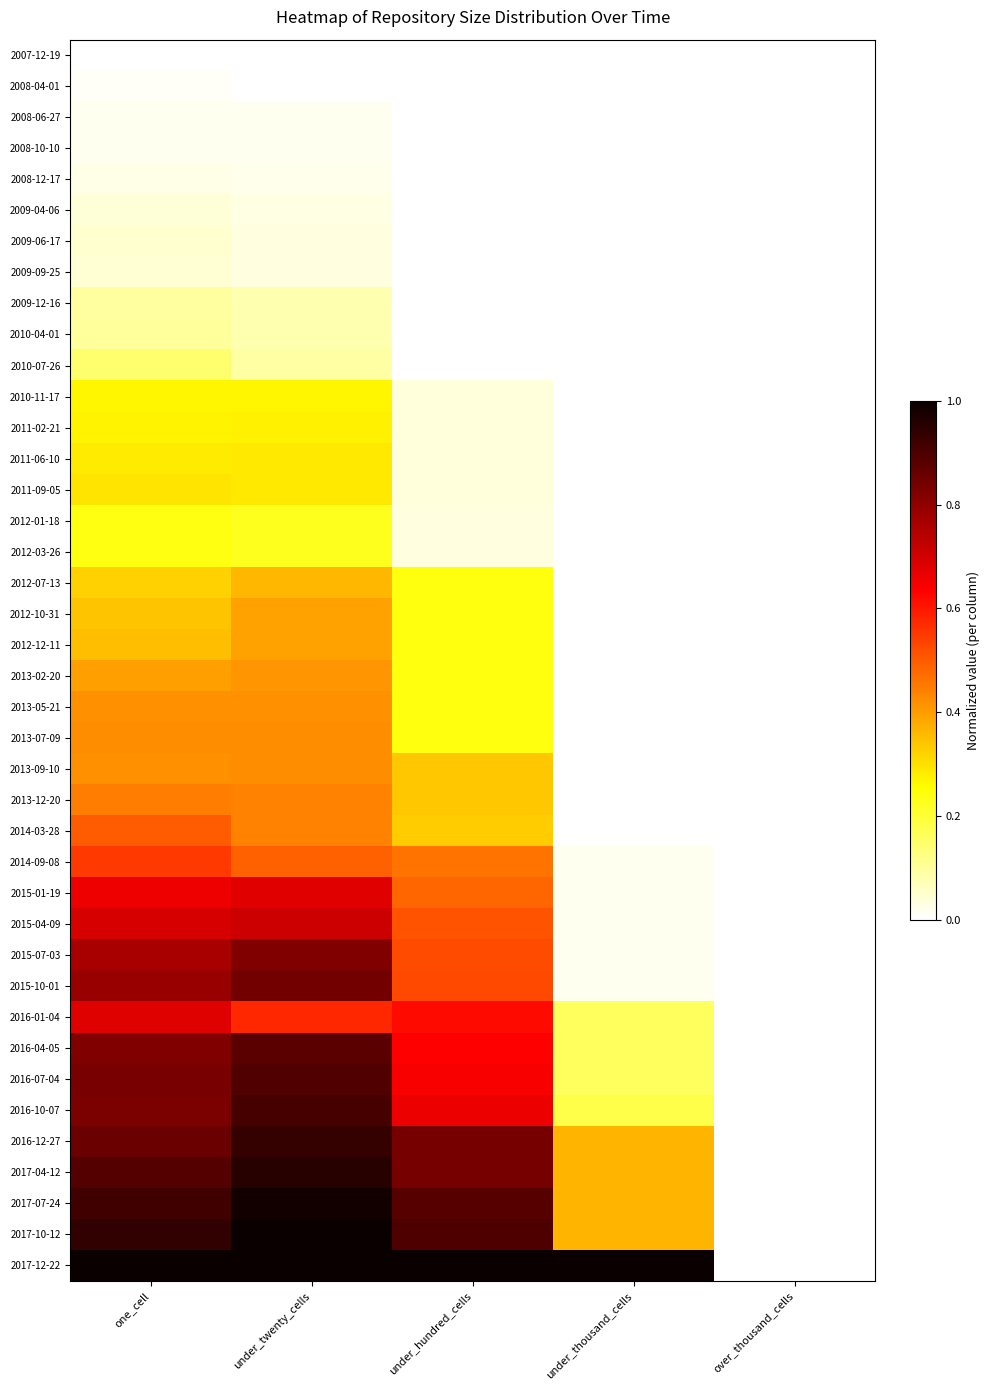

Reading right to left, what are all the values shown in this chart?

2007-12-19: over_thousand_cells=0.0	under_thousand_cells=0.0	under_hundred_cells=0.0	under_twenty_cells=0.0	one_cell=0.0
2008-04-01: over_thousand_cells=0.0	under_thousand_cells=0.0	under_hundred_cells=0.0	under_twenty_cells=0.0	one_cell=0.0
2008-06-27: over_thousand_cells=0.0	under_thousand_cells=0.0	under_hundred_cells=0.0	under_twenty_cells=0.0	one_cell=0.0
2008-10-10: over_thousand_cells=0.0	under_thousand_cells=0.0	under_hundred_cells=0.0	under_twenty_cells=0.0	one_cell=0.0
2008-12-17: over_thousand_cells=0.0	under_thousand_cells=0.0	under_hundred_cells=0.0	under_twenty_cells=0.0	one_cell=0.0
2009-04-06: over_thousand_cells=0.0	under_thousand_cells=0.0	under_hundred_cells=0.0	under_twenty_cells=0.0	one_cell=0.0
2009-06-17: over_thousand_cells=0.0	under_thousand_cells=0.0	under_hundred_cells=0.0	under_twenty_cells=0.0	one_cell=0.0
2009-09-25: over_thousand_cells=0.0	under_thousand_cells=0.0	under_hundred_cells=0.0	under_twenty_cells=0.0	one_cell=0.0
2009-12-16: over_thousand_cells=0.0	under_thousand_cells=0.0	under_hundred_cells=0.0	under_twenty_cells=0.1	one_cell=0.1
2010-04-01: over_thousand_cells=0.0	under_thousand_cells=0.0	under_hundred_cells=0.0	under_twenty_cells=0.1	one_cell=0.1
2010-07-26: over_thousand_cells=0.0	under_thousand_cells=0.0	under_hundred_cells=0.0	under_twenty_cells=0.1	one_cell=0.1
2010-11-17: over_thousand_cells=0.0	under_thousand_cells=0.0	under_hundred_cells=0.0	under_twenty_cells=0.3	one_cell=0.3
2011-02-21: over_thousand_cells=0.0	under_thousand_cells=0.0	under_hundred_cells=0.0	under_twenty_cells=0.3	one_cell=0.3
2011-06-10: over_thousand_cells=0.0	under_thousand_cells=0.0	under_hundred_cells=0.0	under_twenty_cells=0.3	one_cell=0.3
2011-09-05: over_thousand_cells=0.0	under_thousand_cells=0.0	under_hundred_cells=0.0	under_twenty_cells=0.3	one_cell=0.3
2012-01-18: over_thousand_cells=0.0	under_thousand_cells=0.0	under_hundred_cells=0.0	under_twenty_cells=0.2	one_cell=0.2
2012-03-26: over_thousand_cells=0.0	under_thousand_cells=0.0	under_hundred_cells=0.0	under_twenty_cells=0.2	one_cell=0.2
2012-07-13: over_thousand_cells=0.0	under_thousand_cells=0.0	under_hundred_cells=0.2	under_twenty_cells=0.4	one_cell=0.3
2012-10-31: over_thousand_cells=0.0	under_thousand_cells=0.0	under_hundred_cells=0.2	under_twenty_cells=0.4	one_cell=0.3
2012-12-11: over_thousand_cells=0.0	under_thousand_cells=0.0	under_hundred_cells=0.2	under_twenty_cells=0.4	one_cell=0.3
2013-02-20: over_thousand_cells=0.0	under_thousand_cells=0.0	under_hundred_cells=0.2	under_twenty_cells=0.4	one_cell=0.4
2013-05-21: over_thousand_cells=0.0	under_thousand_cells=0.0	under_hundred_cells=0.2	under_twenty_cells=0.4	one_cell=0.4
2013-07-09: over_thousand_cells=0.0	under_thousand_cells=0.0	under_hundred_cells=0.2	under_twenty_cells=0.4	one_cell=0.4
2013-09-10: over_thousand_cells=0.0	under_thousand_cells=0.0	under_hundred_cells=0.3	under_twenty_cells=0.4	one_cell=0.4
2013-12-20: over_thousand_cells=0.0	under_thousand_cells=0.0	under_hundred_cells=0.3	under_twenty_cells=0.4	one_cell=0.4
2014-03-28: over_thousand_cells=0.0	under_thousand_cells=0.0	under_hundred_cells=0.3	under_twenty_cells=0.4	one_cell=0.5
2014-09-08: over_thousand_cells=0.0	under_thousand_cells=0.0	under_hundred_cells=0.5	under_twenty_cells=0.5	one_cell=0.5
2015-01-19: over_thousand_cells=0.0	under_thousand_cells=0.0	under_hundred_cells=0.5	under_twenty_cells=0.7	one_cell=0.7
2015-04-09: over_thousand_cells=0.0	under_thousand_cells=0.0	under_hundred_cells=0.5	under_twenty_cells=0.7	one_cell=0.7
2015-07-03: over_thousand_cells=0.0	under_thousand_cells=0.0	under_hundred_cells=0.5	under_twenty_cells=0.8	one_cell=0.8
2015-10-01: over_thousand_cells=0.0	under_thousand_cells=0.0	under_hundred_cells=0.5	under_twenty_cells=0.8	one_cell=0.8
2016-01-04: over_thousand_cells=0.0	under_thousand_cells=0.2	under_hundred_cells=0.6	under_twenty_cells=0.6	one_cell=0.7
2016-04-05: over_thousand_cells=0.0	under_thousand_cells=0.2	under_hundred_cells=0.6	under_twenty_cells=0.9	one_cell=0.8
2016-07-04: over_thousand_cells=0.0	under_thousand_cells=0.2	under_hundred_cells=0.6	under_twenty_cells=0.9	one_cell=0.8
2016-10-07: over_thousand_cells=0.0	under_thousand_cells=0.2	under_hundred_cells=0.7	under_twenty_cells=0.9	one_cell=0.8
2016-12-27: over_thousand_cells=0.0	under_thousand_cells=0.4	under_hundred_cells=0.8	under_twenty_cells=0.9	one_cell=0.9
2017-04-12: over_thousand_cells=0.0	under_thousand_cells=0.4	under_hundred_cells=0.8	under_twenty_cells=1.0	one_cell=0.9
2017-07-24: over_thousand_cells=0.0	under_thousand_cells=0.4	under_hundred_cells=0.9	under_twenty_cells=1.0	one_cell=0.9
2017-10-12: over_thousand_cells=0.0	under_thousand_cells=0.4	under_hundred_cells=0.9	under_twenty_cells=1.0	one_cell=0.9
2017-12-22: over_thousand_cells=0.0	under_thousand_cells=1.0	under_hundred_cells=1.0	under_twenty_cells=1.0	one_cell=1.0